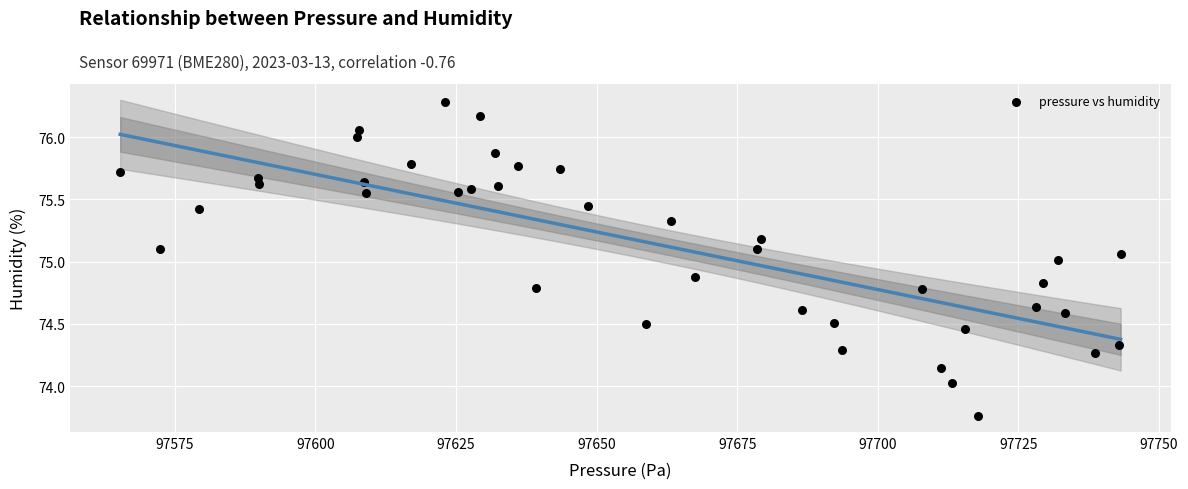

What is the range of Y values (max minus min)?

2.5